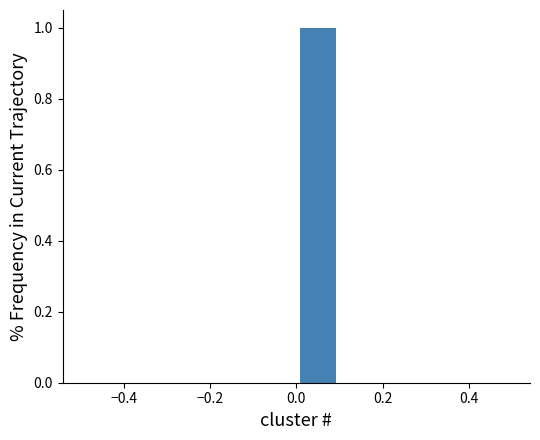

Reading left to right, transcribe this chart: for each bar, give the range it covers on the x-axis and its height. The values are not printed on the chart, so give them approximately, as read against the axis.

-0.5 to -0.4: 0
-0.4 to -0.3: 0
-0.3 to -0.2: 0
-0.2 to -0.1: 0
-0.1 to 0.0: 0
0.0 to 0.1: 1
0.1 to 0.2: 0
0.2 to 0.3: 0
0.3 to 0.4: 0
0.4 to 0.5: 0